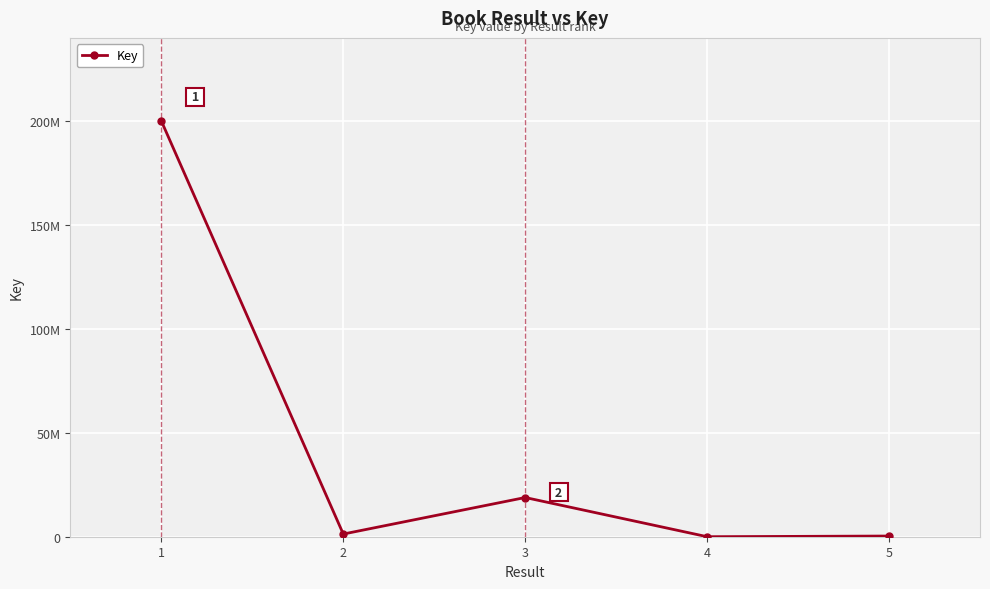

Rank the categories by value from lowest to highest.

4, 5, 2, 3, 1